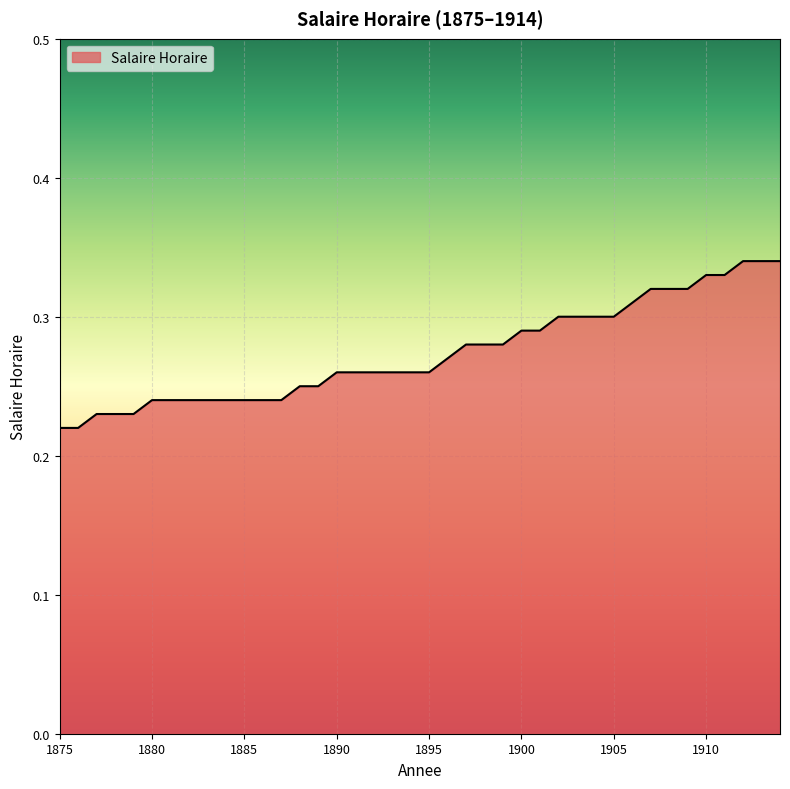

Rank the categories by value from highest to lowest.

1912, 1913, 1914, 1910, 1911, 1907, 1908, 1909, 1906, 1902, 1903, 1904, 1905, 1900, 1901, 1897, 1898, 1899, 1896, 1890, 1891, 1892, 1893, 1894, 1895, 1888, 1889, 1880, 1881, 1882, 1883, 1884, 1885, 1886, 1887, 1877, 1878, 1879, 1875, 1876